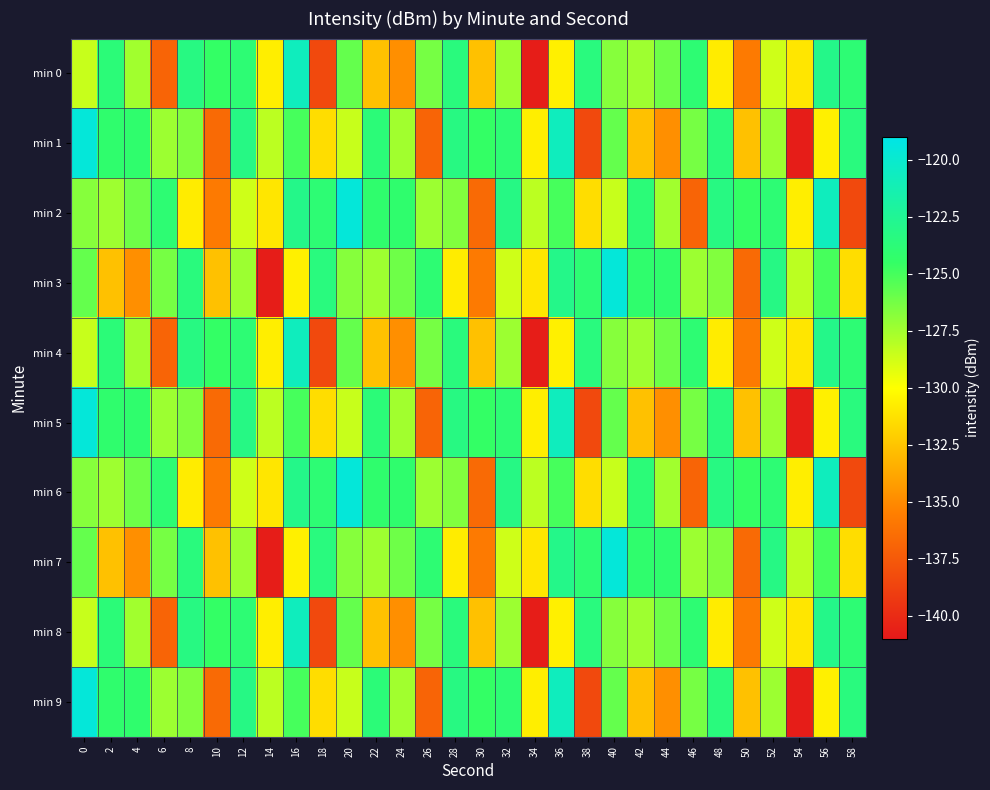

At which category is the sum across all series the highest?

16